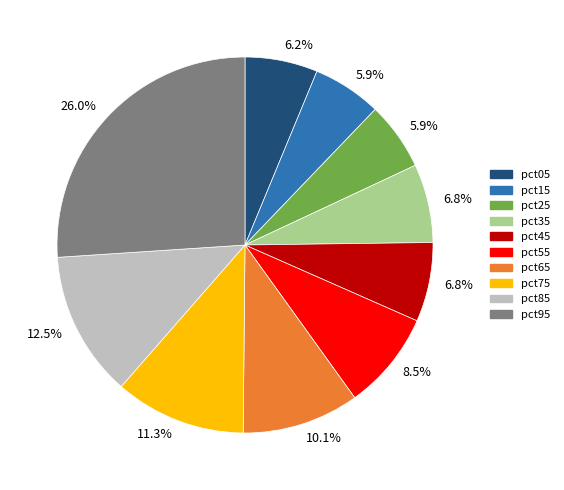

What percentage is the pct25 slice, to the nearest percent?

6%